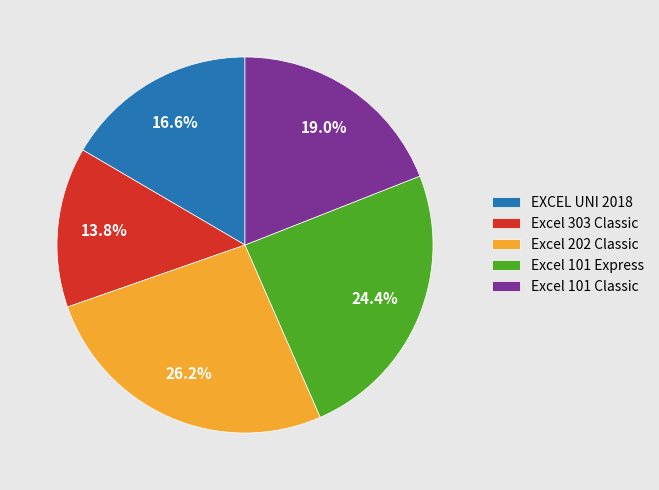

To the nearest percent, what is the average slice percentage?

20%